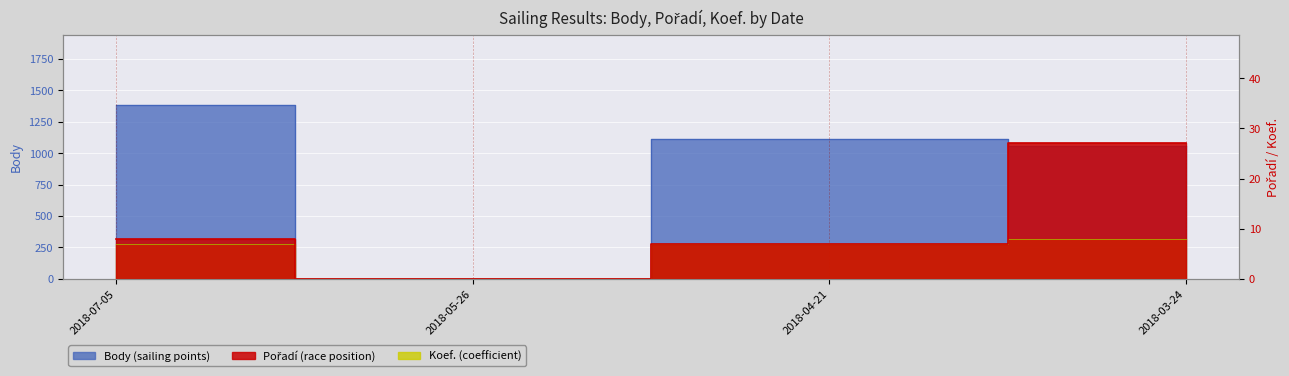

True or false: Koef. and Pořadí cross at least once.

False